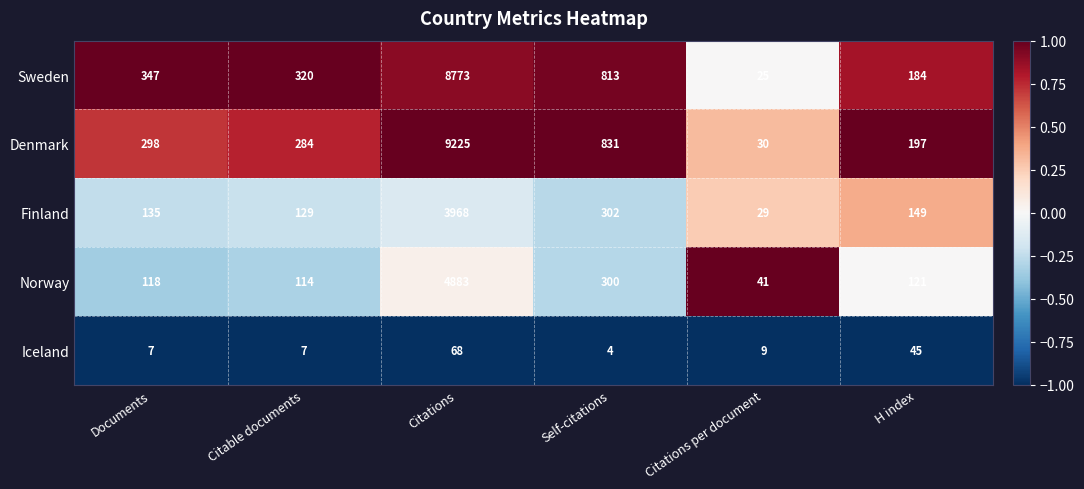

Which category has the lowest value across all series?

Self-citations